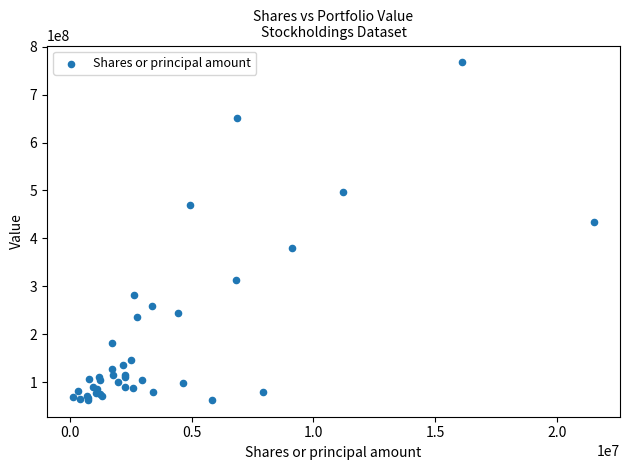

What Y value in the scatter plot is closest to 415267500?

434002000